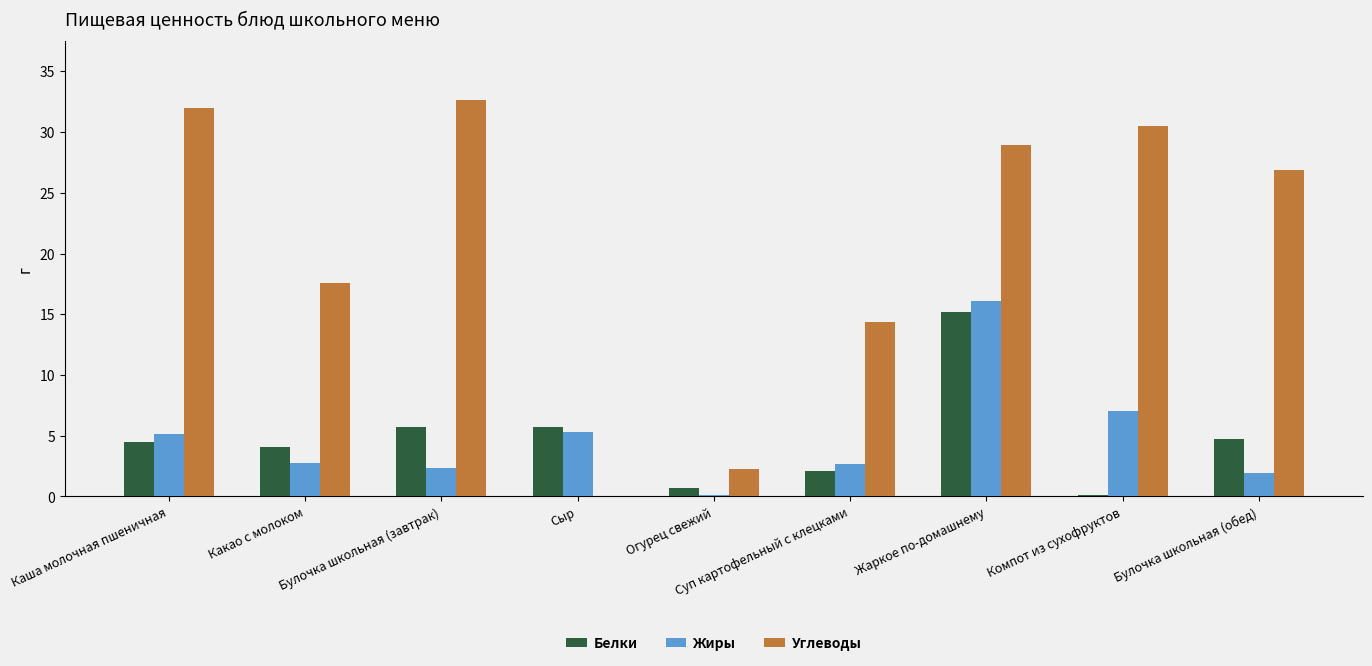

What is the approximate value of Углеводы at Суп картофельный с клецками?

14.4